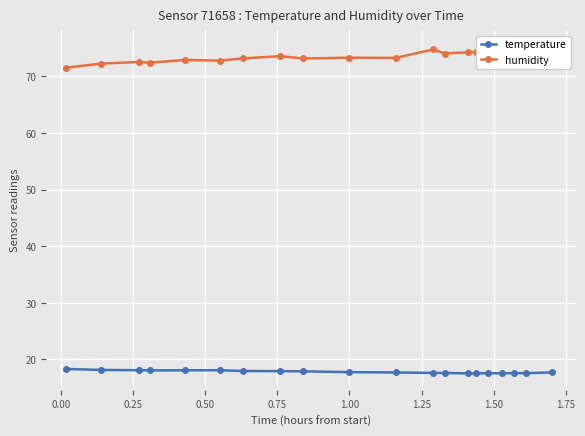

What is the maximum value for temperature?

18.3